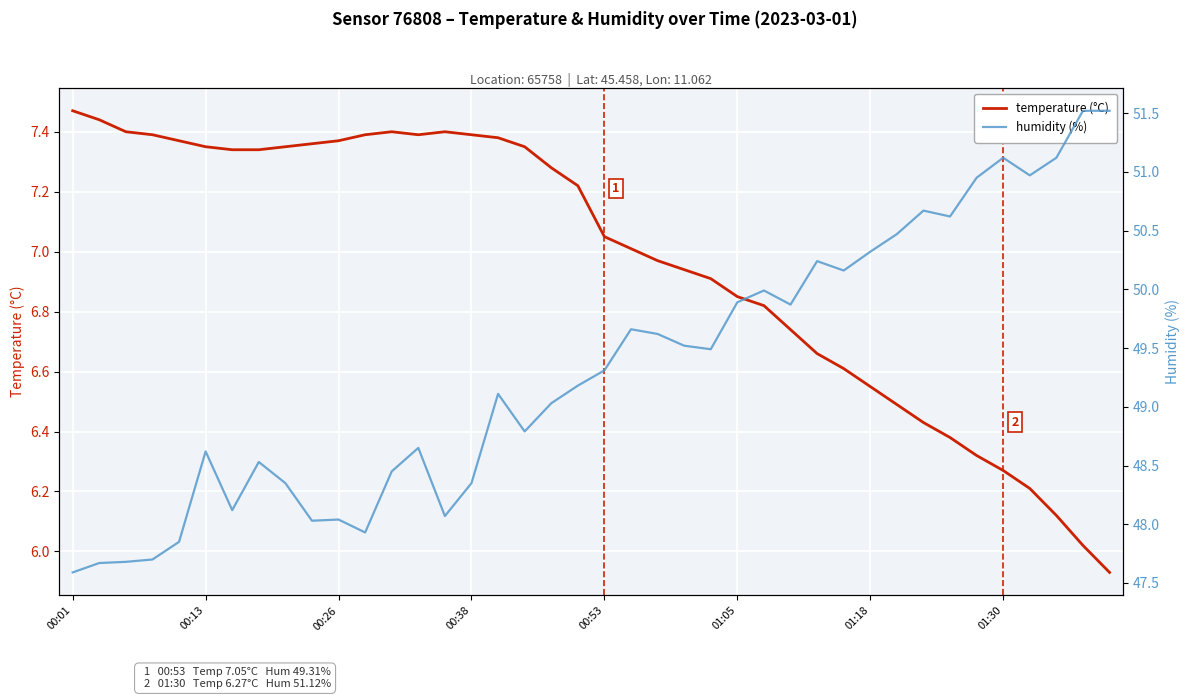

Does the chart display data point markers on the line(s)?

No